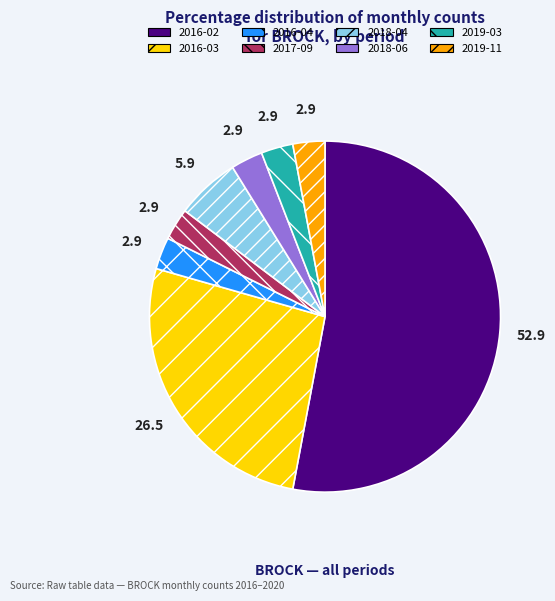

Does 2016-02 account for over 50% of the chart?

Yes